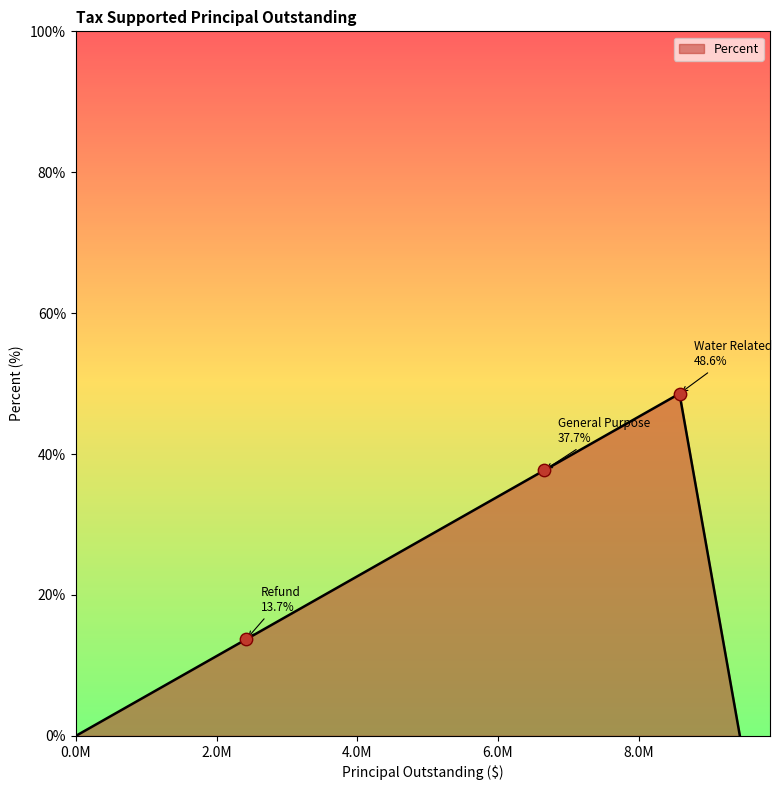

How many interior local peaks (higher than both neighbors) does the data have?

1